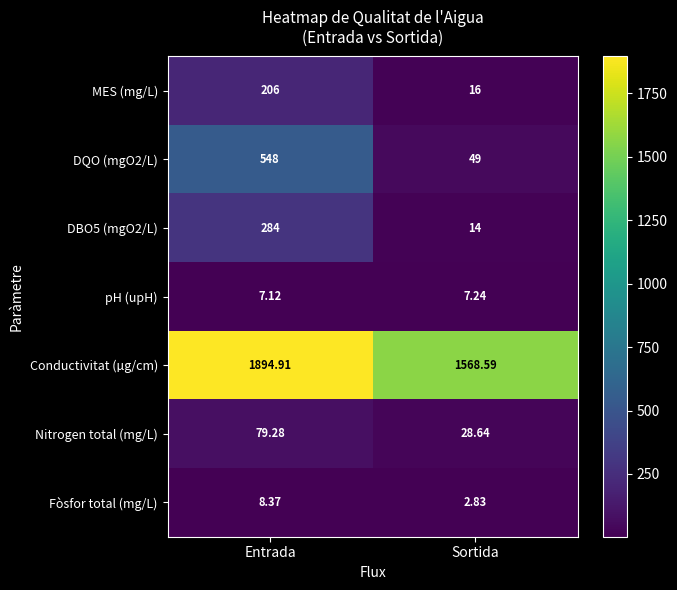

At which category is the sum across all series the highest?

Entrada